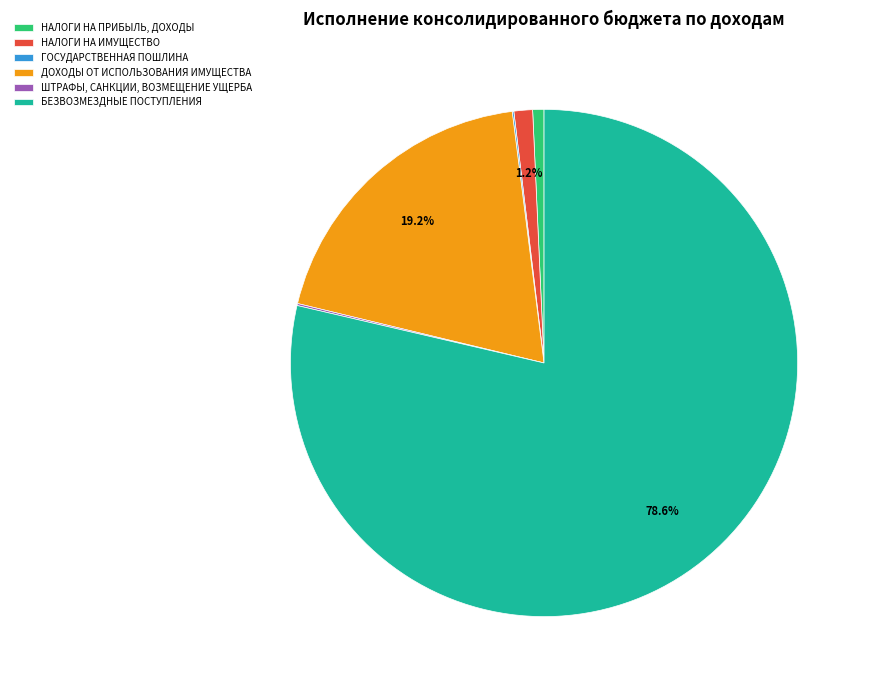

What is the largest slice in the pie chart?

БЕЗВОЗМЕЗДНЫЕ ПОСТУПЛЕНИЯ